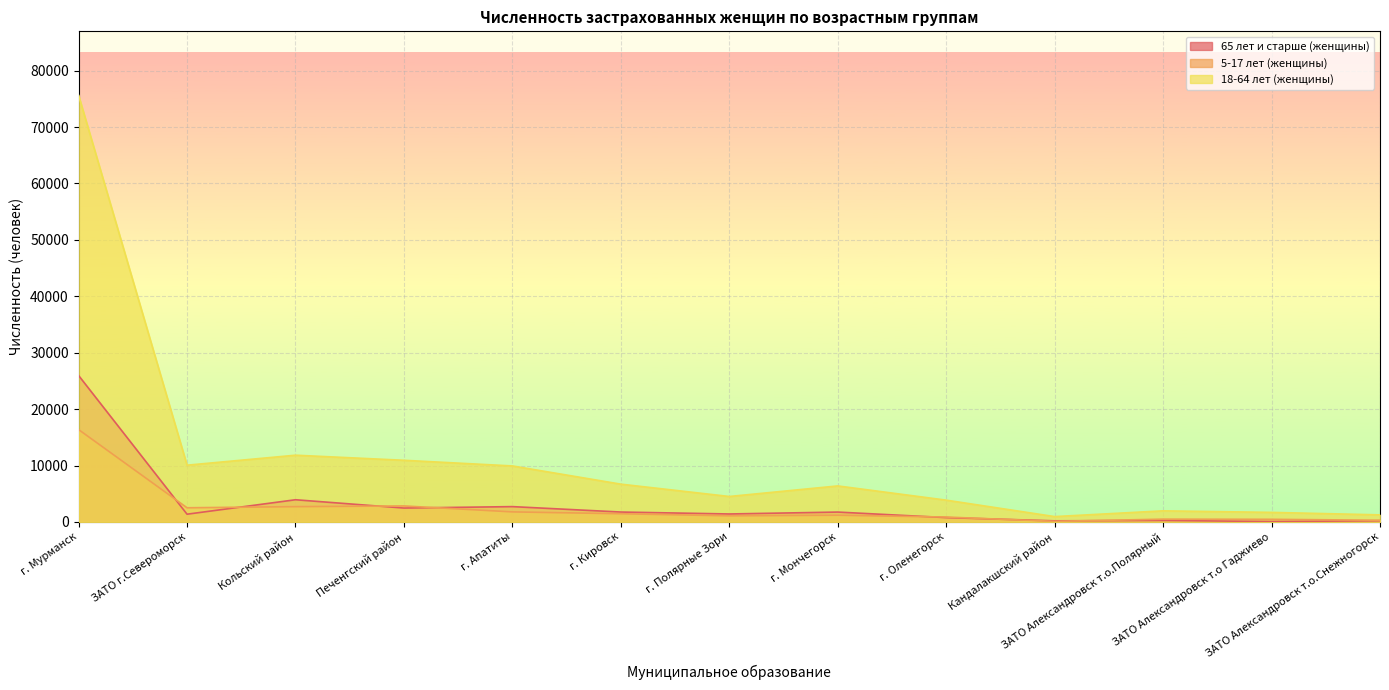

Which series has the widest spread of values?

18-64 лет (женщины)